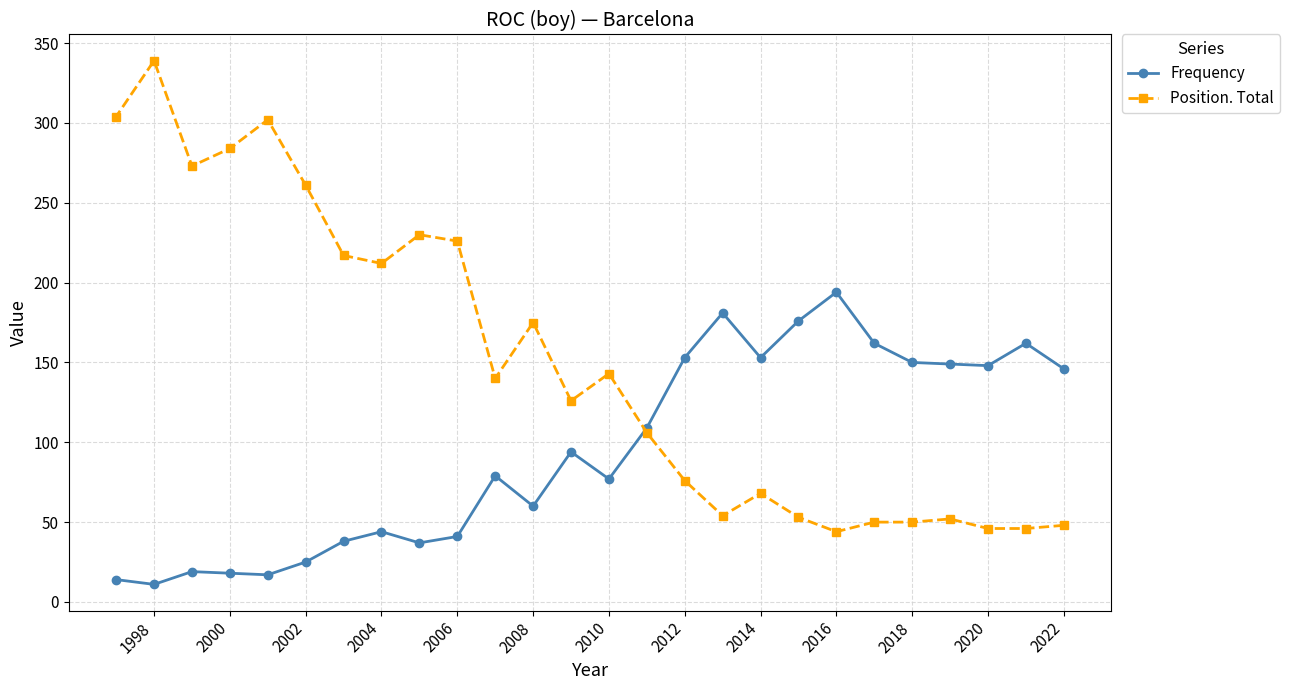

What are all the series names shown in the legend?

Frequency, Position. Total